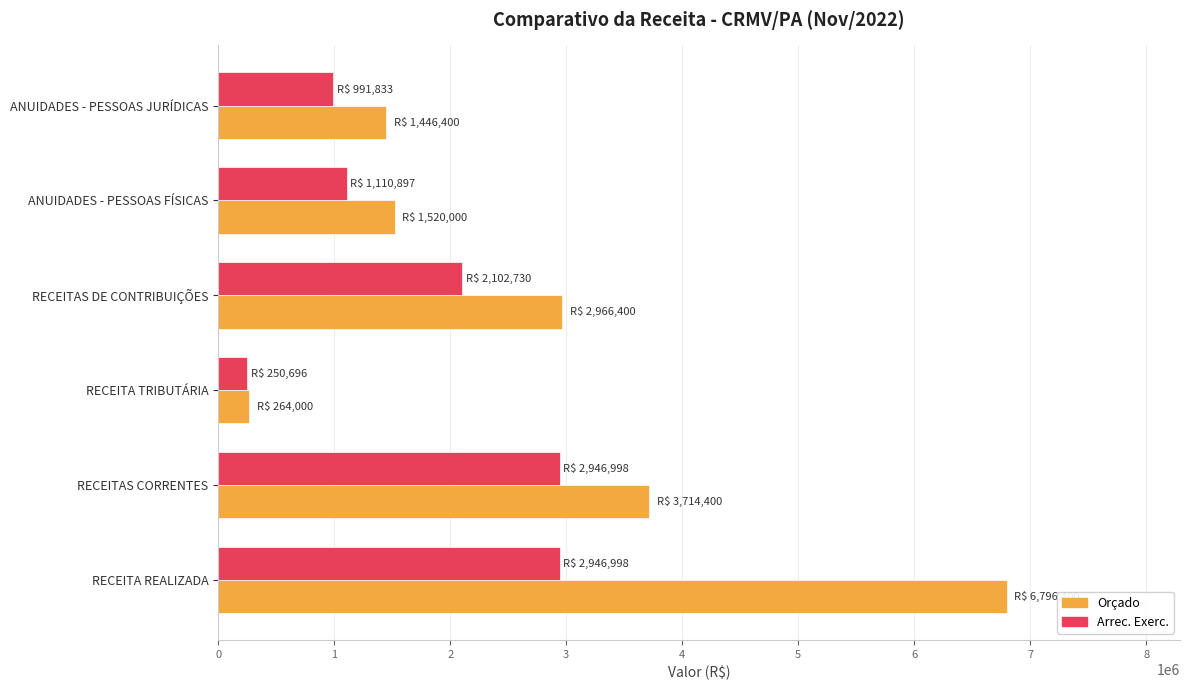

True or false: Orçado has a value of 1520000.0 at ANUIDADES - PESSOAS FÍSICAS.

True